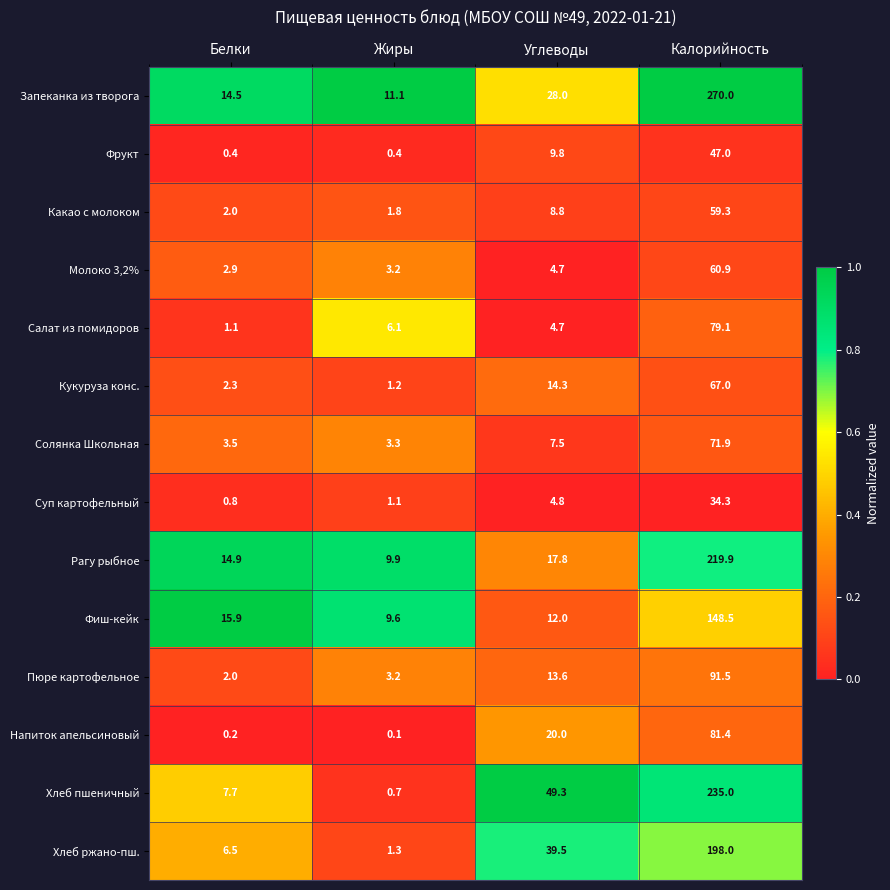

The value of Запеканка из творога at Калорийность is 481.1. True or false?

False